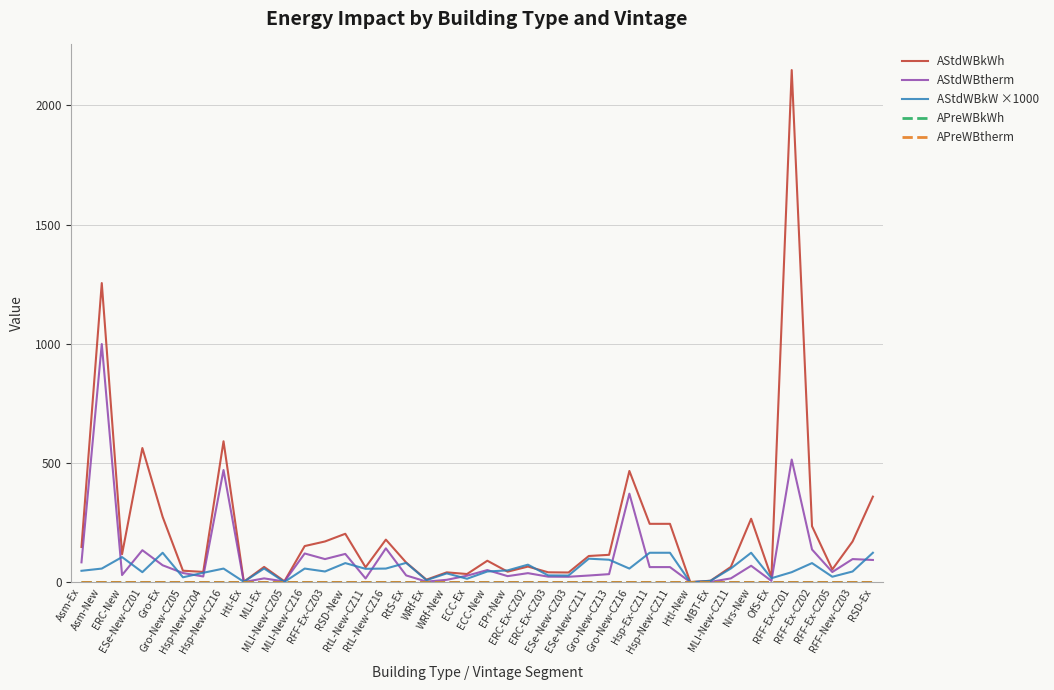

Between ERC-Ex-CZ02 and Nrs-New, which series saw the biggest shift?

AStdWBkWh